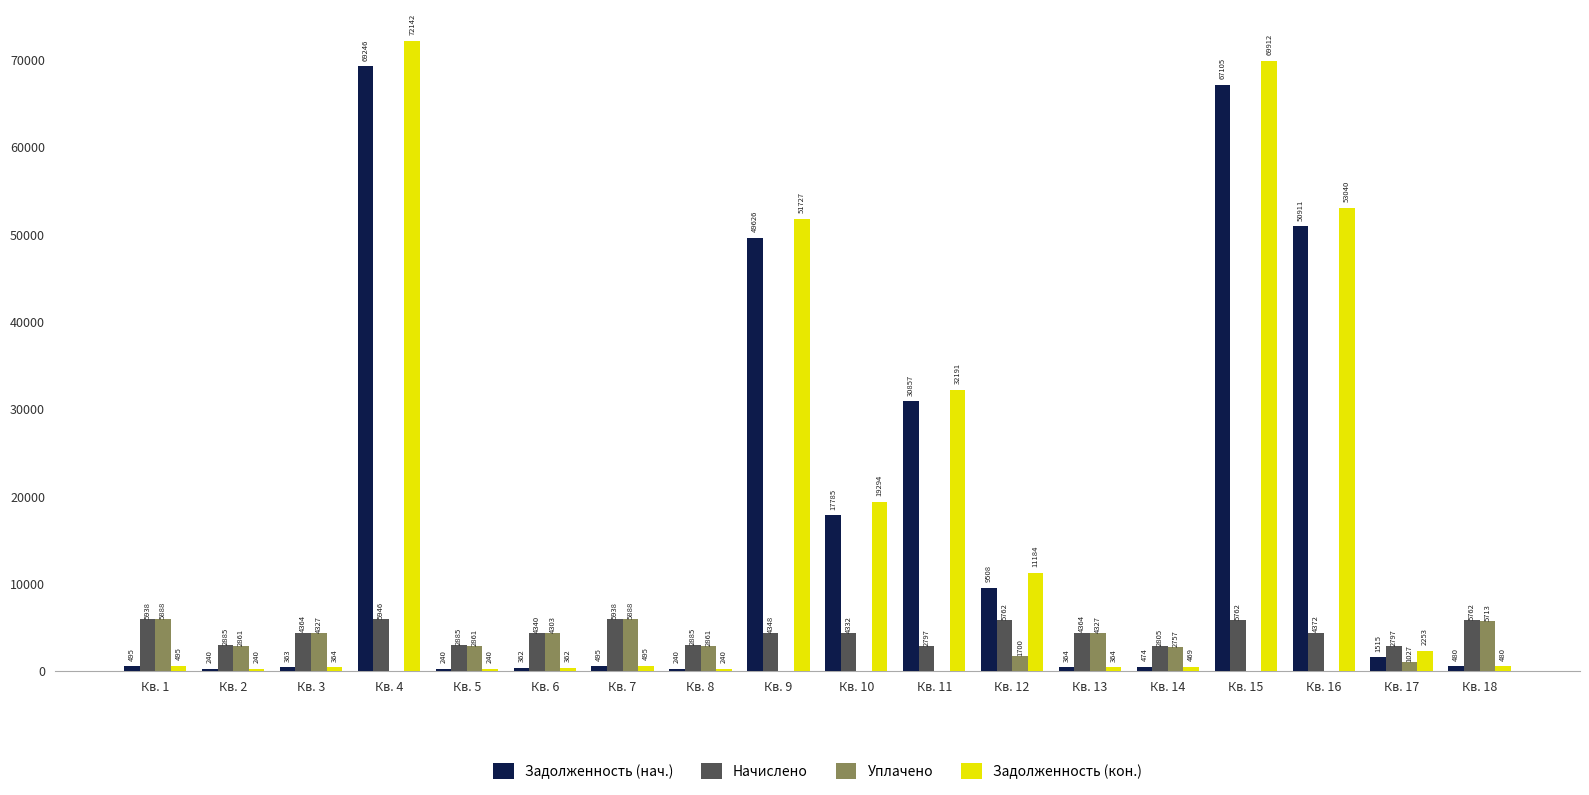

How many data points in Уплачено are above 2860?

9